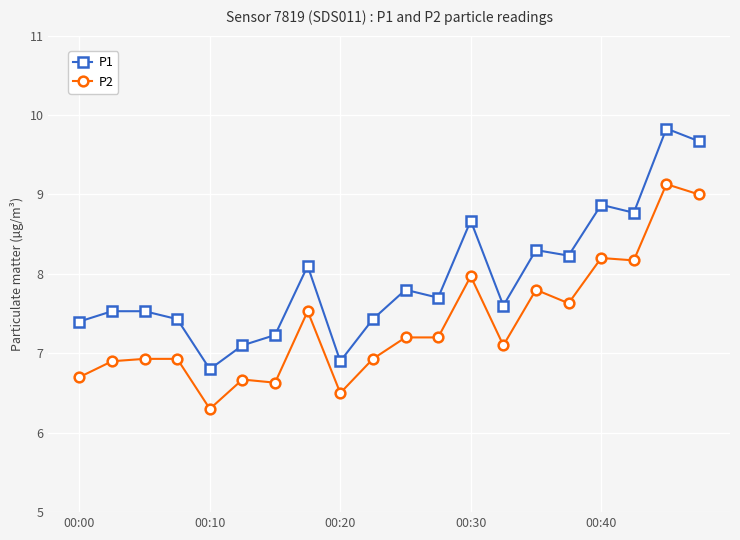

What is the minimum value for P1?

6.8